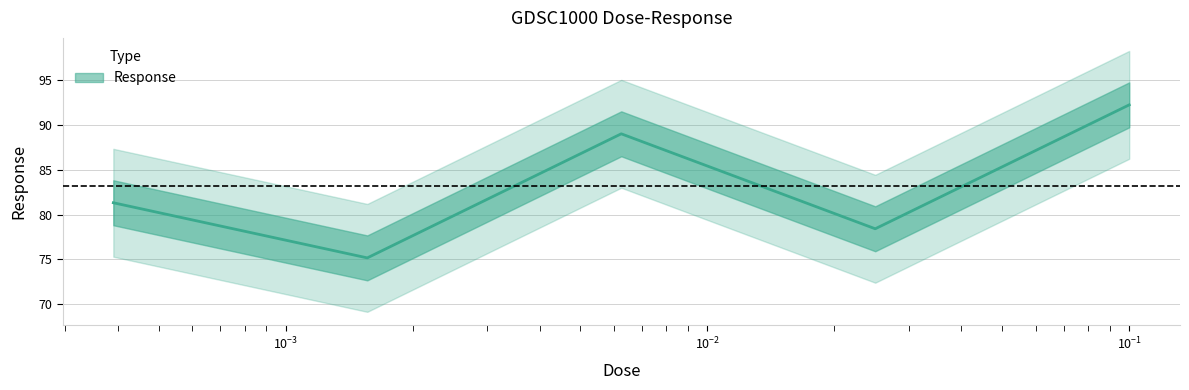

The chart shows a value of 56.7 at 0.1. True or false?

False